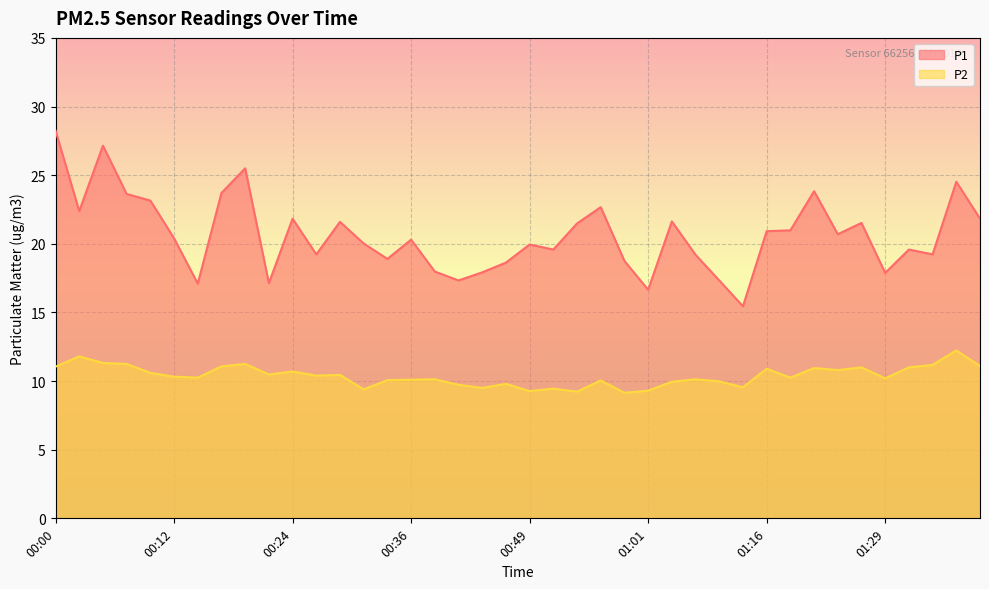

What is the average value of the P1 series?

20.6